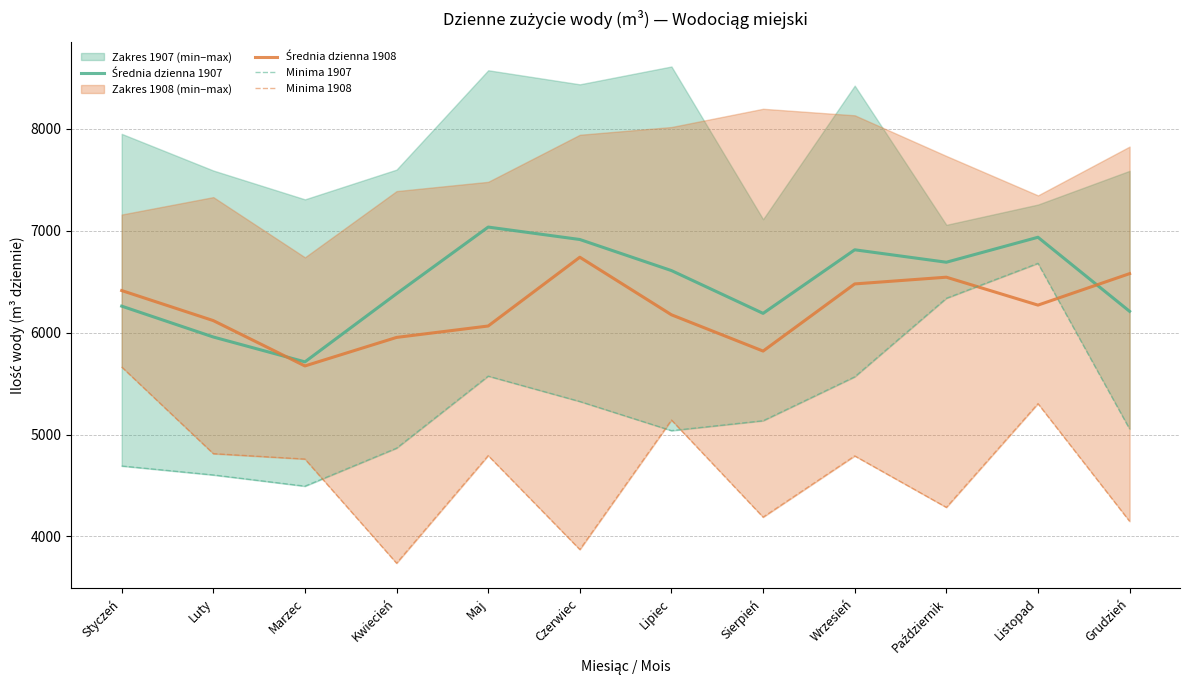

List the series in order of their peak value, highest first.

Średnia dzienna 1907, Średnia dzienna 1908, Minima 1907, Minima 1908